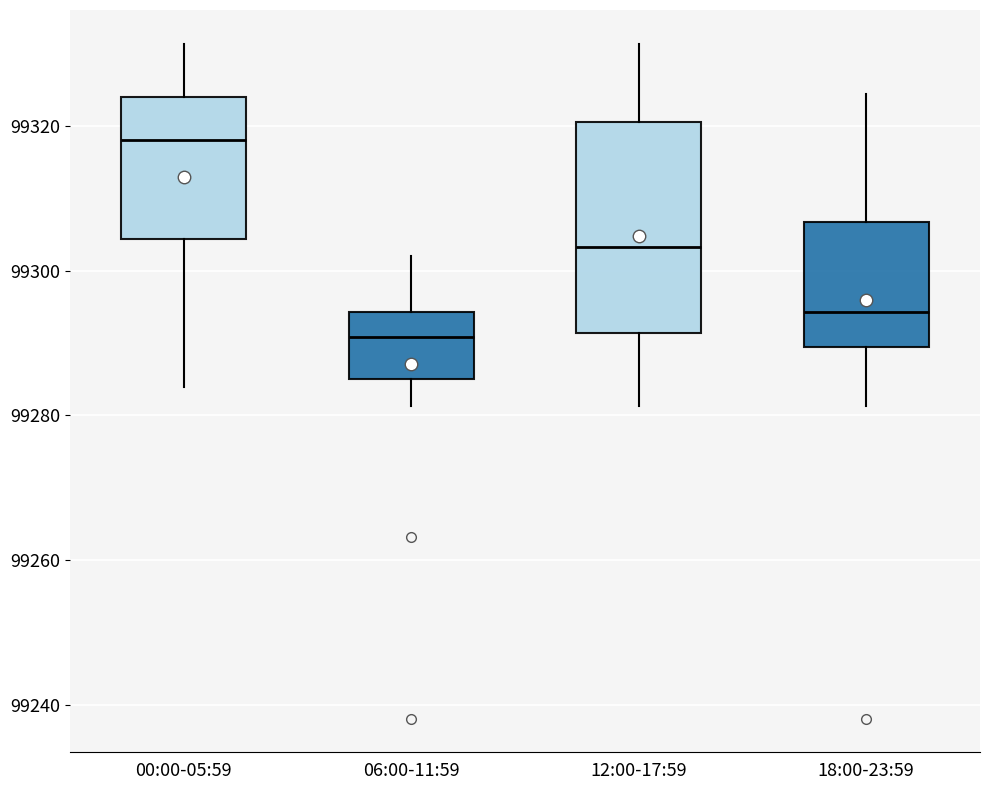

Where does the lower whisker of the box for 06:00-11:59 end on the y-axis? The values are not printed on the chart, so give them approximately, as read against the axis.

99282